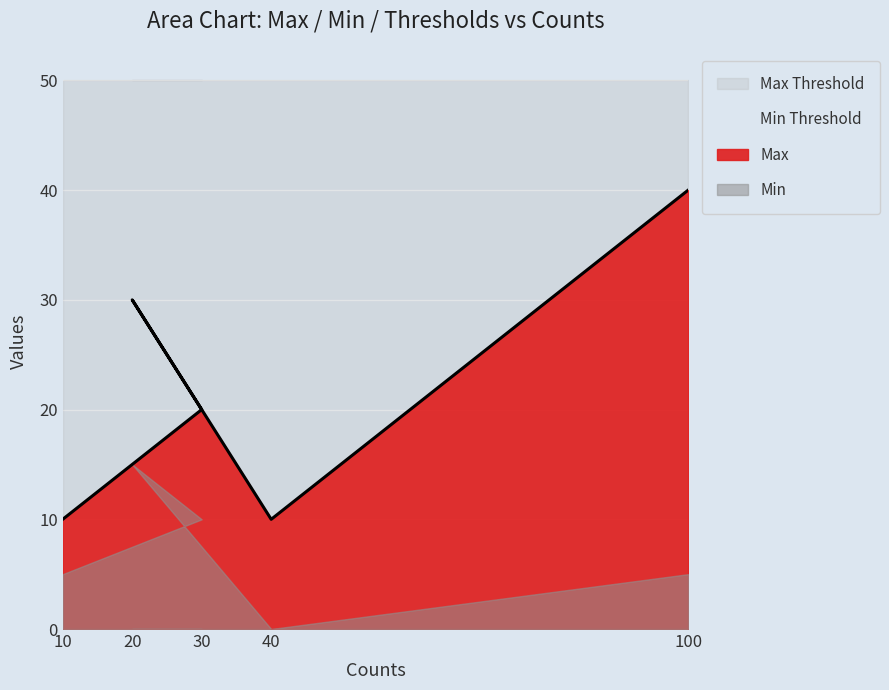

Reading right to left, what are all the values shown in this chart?

Max: 100=40	40=10	20=30	30=20	10=10
Min: 100=5	40=0	20=15	30=10	10=5
Min Threshold: 100=0	40=0	20=0	30=0	10=0
Max Threshold: 100=50	40=50	20=50	30=50	10=50